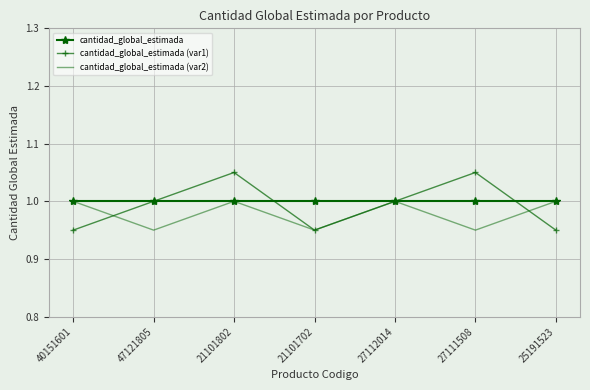

Which series has the largest total across all categories?

cantidad_global_estimada